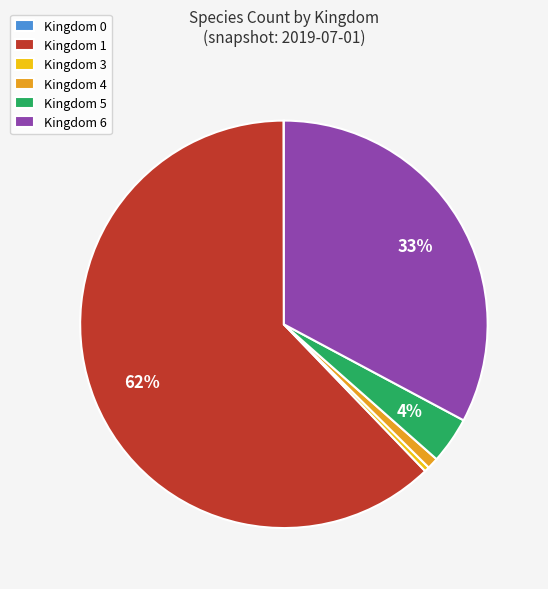

To the nearest percent, what is the difference between the largest and smallest slice percentages?

62%